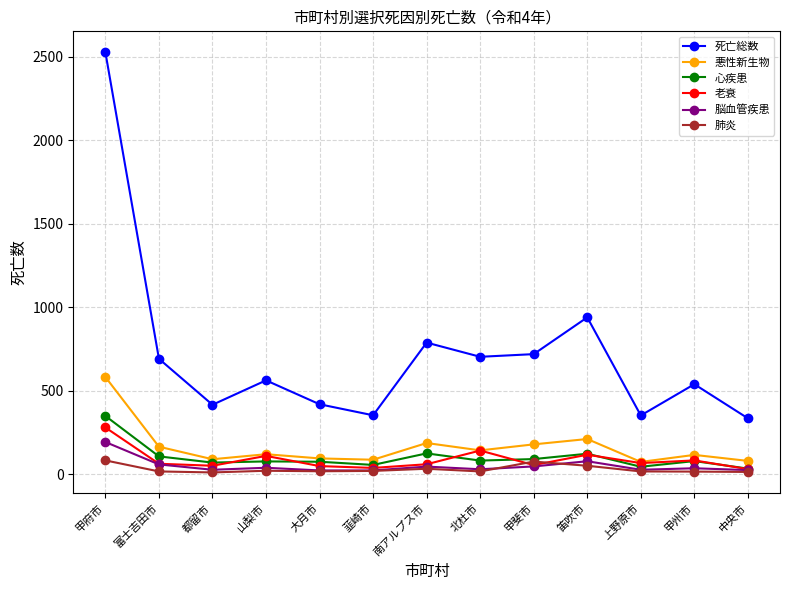

Which series has the largest range (max minus min)?

死亡総数